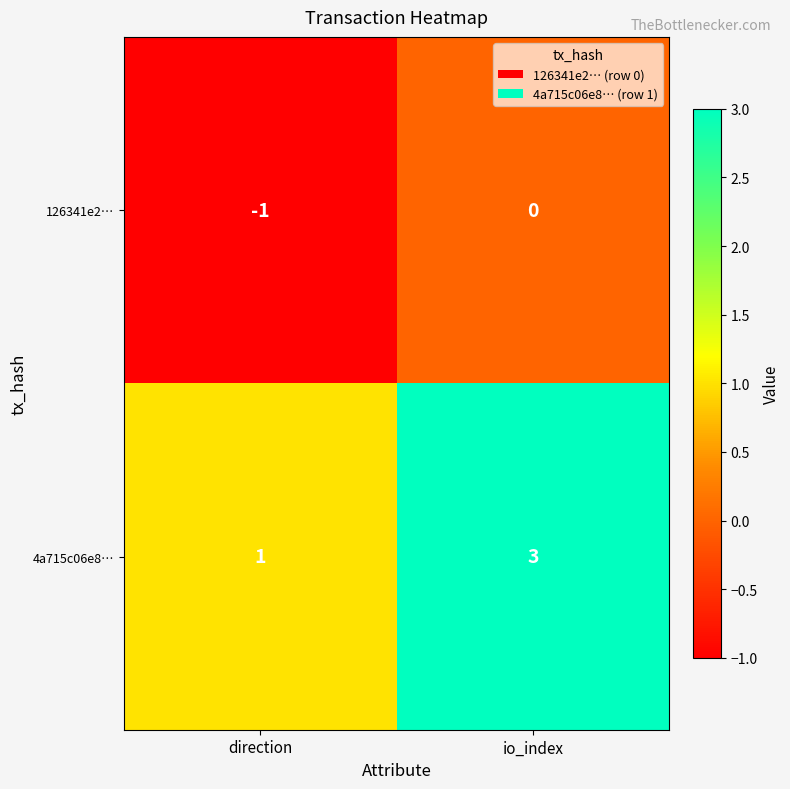

Reading left to right, what are all the values shown in this chart?

126341e2…: -1	0
4a715c06e8…: 1	3